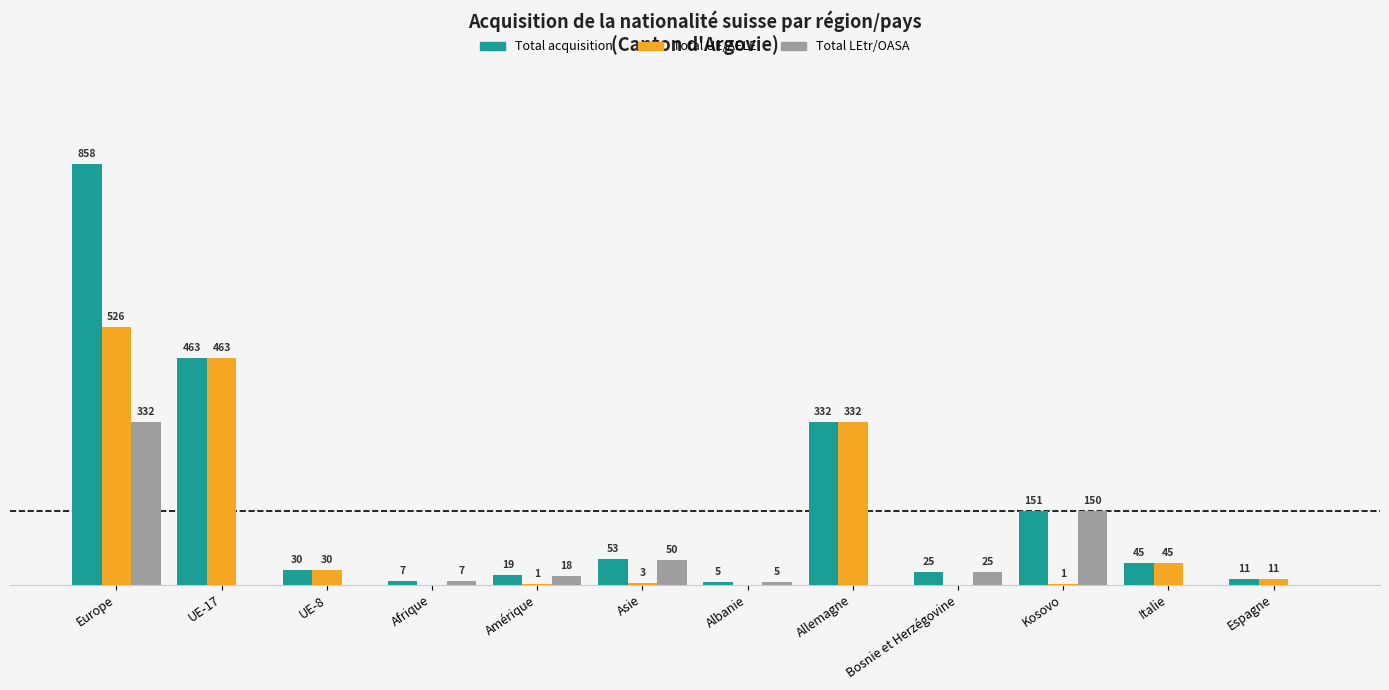

Are the bars horizontal?

No